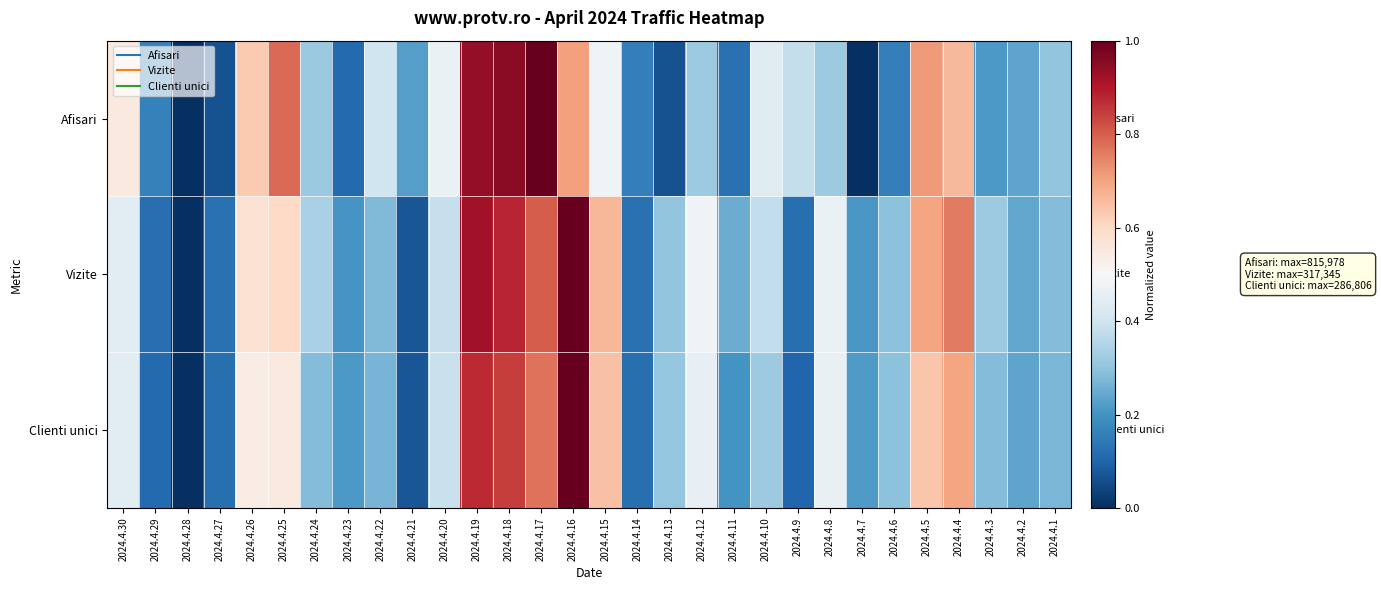

At which category is the sum across all series the highest?

2024.4.19